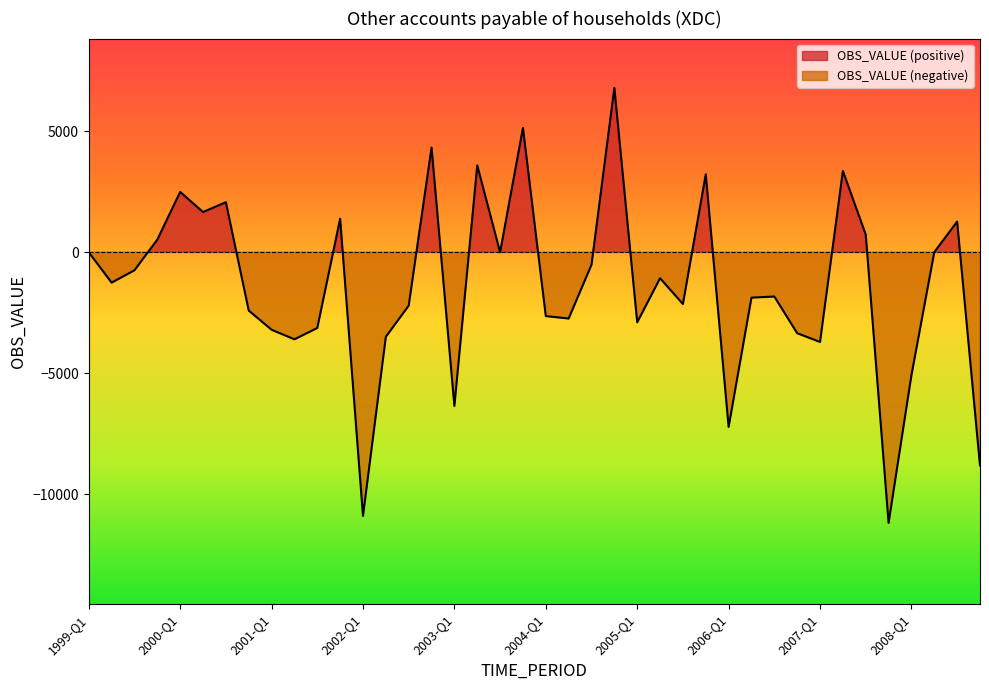

What is the change in value from 2004-Q1 to 2008-Q2?

+2644.0